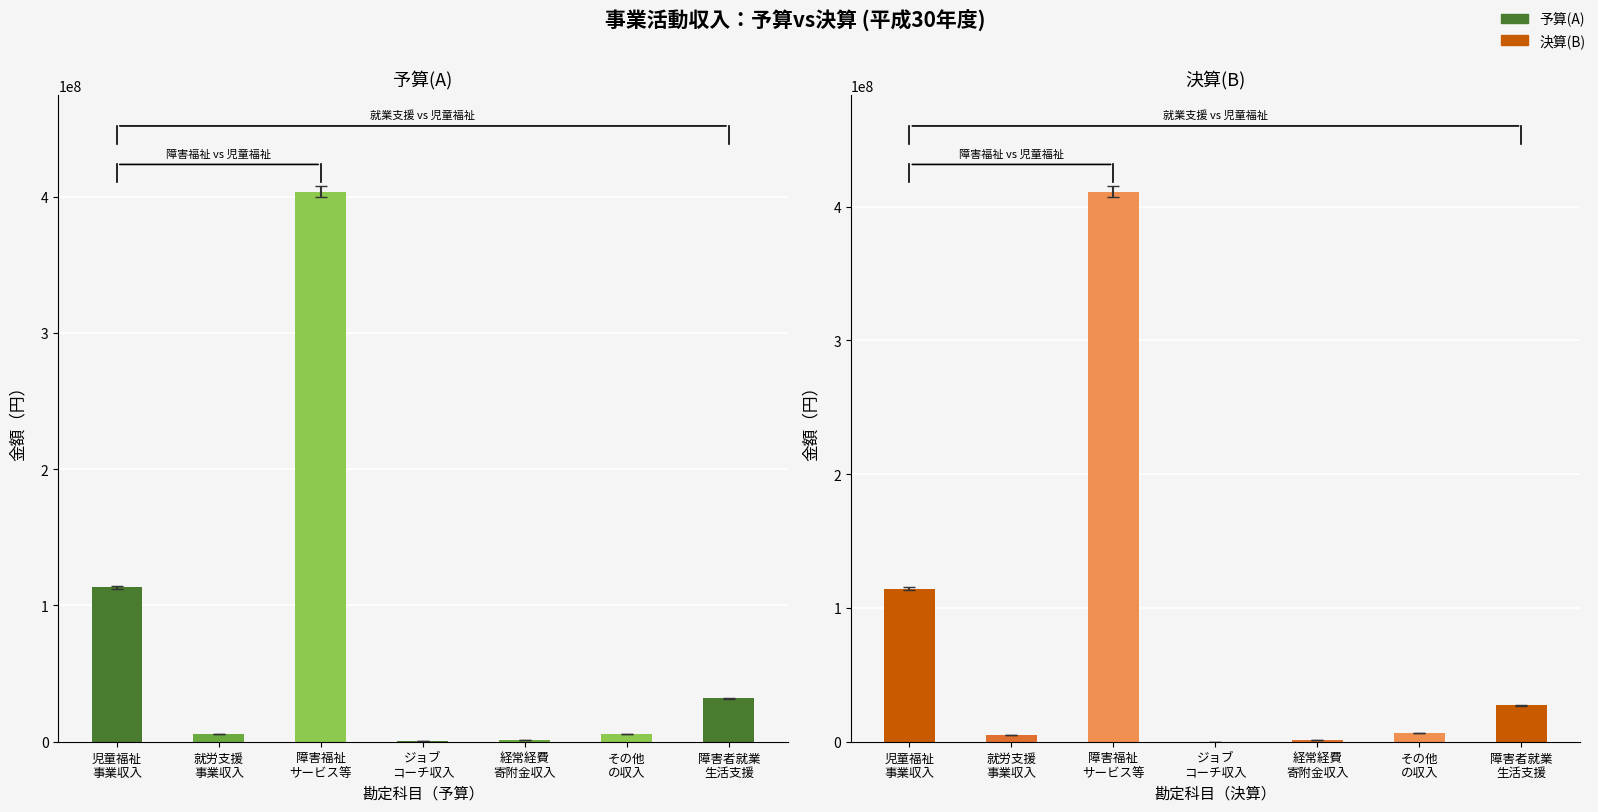

At which category is the sum across all series the highest?

障害福祉サービス等事業収入